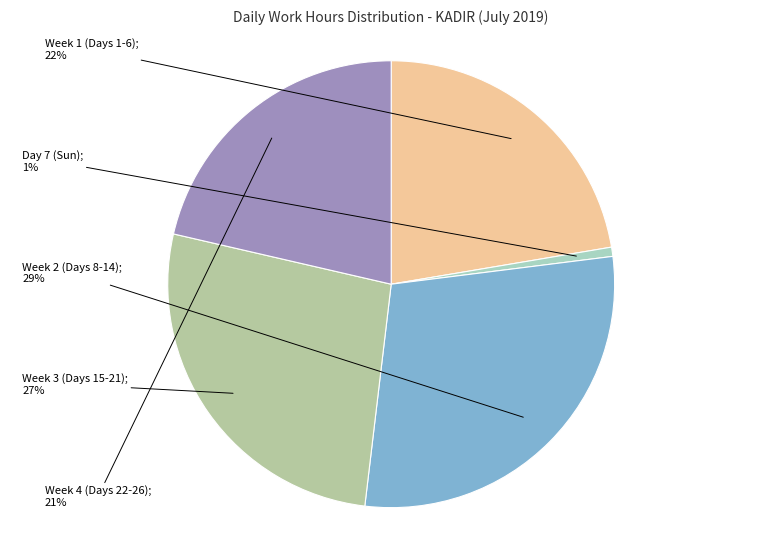

How many slices are in this pie chart?

5